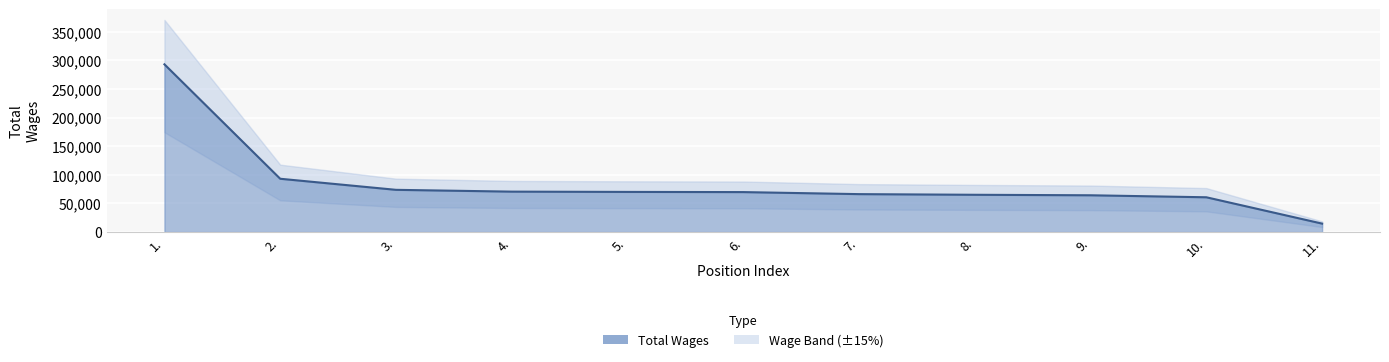

What is the change in value from 3. to 11.?

-59039